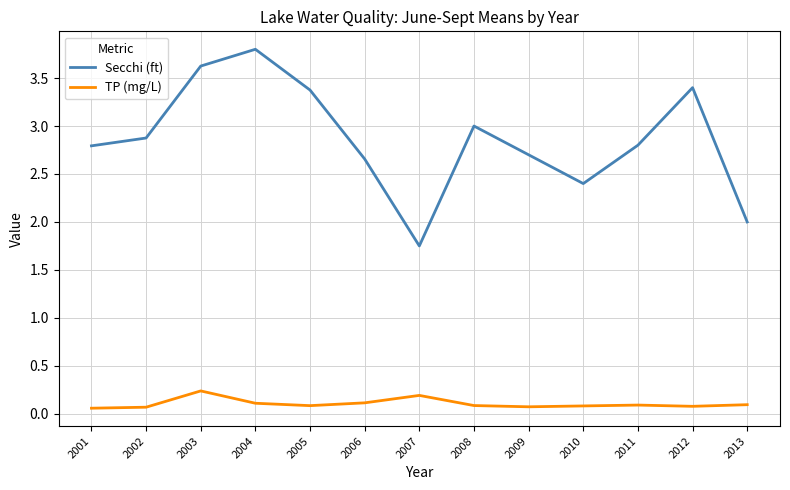

What is the difference between the maximum and minimum values in the TP (mg/L) series?

0.2